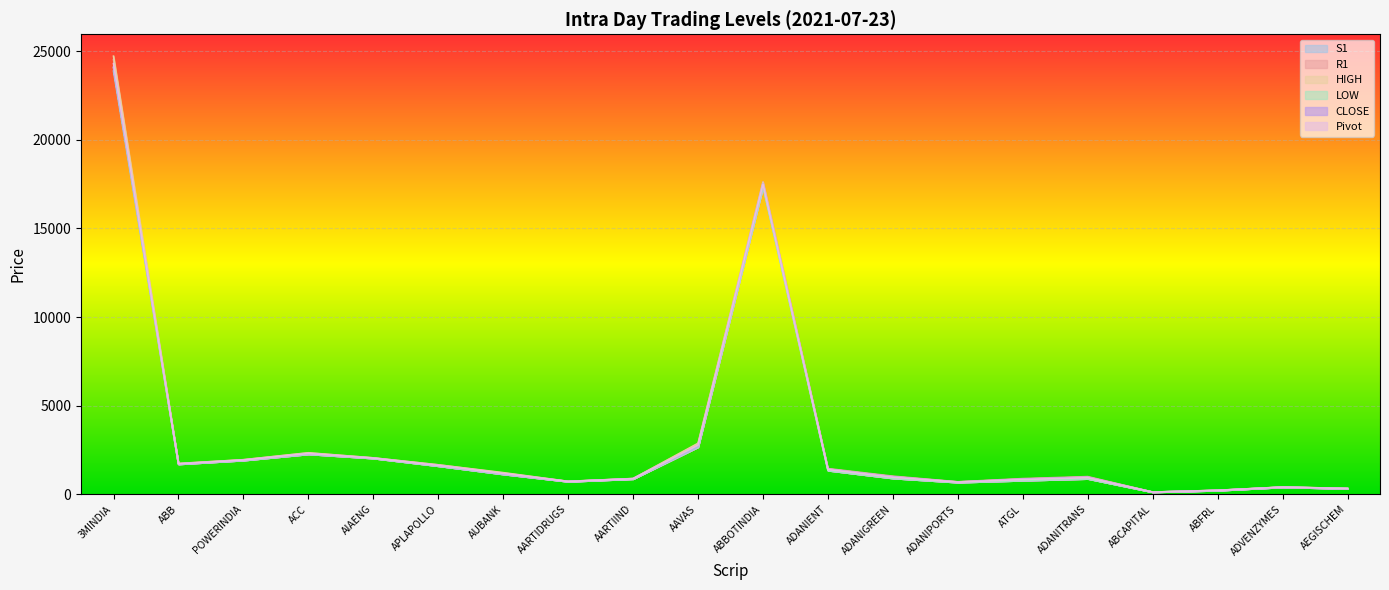

How many categories are shown in the chart?

20